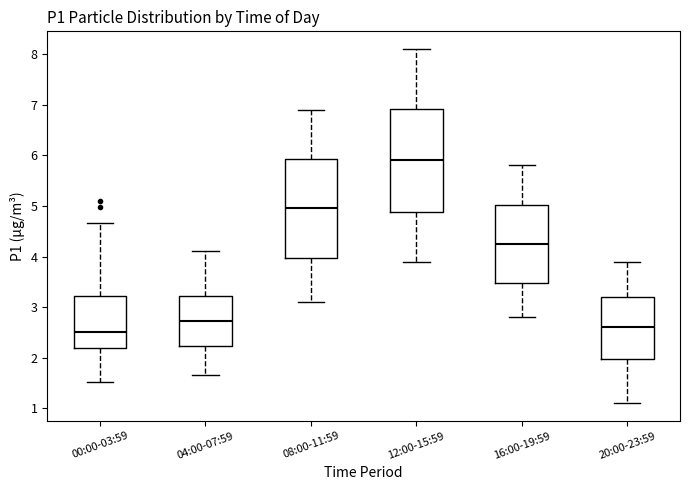

Reading left to right, transcribe this box plot: for each box, give where its median line is, the range the box spans, and where its two whiskers end, as read against the y-axis. The values are not printed on the chart, so give them approximately, as read against the axis.

00:00-03:59: median 2.5, box 2.2 to 3.2, whiskers 1.5 to 4.7
04:00-07:59: median 2.7, box 2.2 to 3.2, whiskers 1.7 to 4.1
08:00-11:59: median 5.0, box 4.0 to 5.9, whiskers 3.1 to 6.9
12:00-15:59: median 5.9, box 4.9 to 6.9, whiskers 3.9 to 8.1
16:00-19:59: median 4.3, box 3.5 to 5.0, whiskers 2.8 to 5.8
20:00-23:59: median 2.6, box 2.0 to 3.2, whiskers 1.1 to 3.9